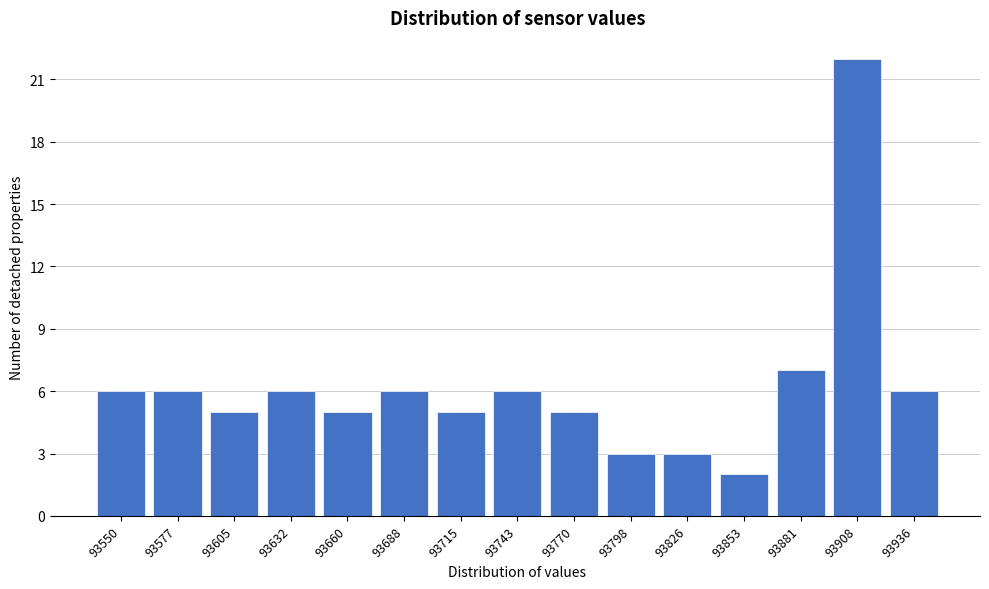

Reading left to right, extract all data points from this chart.

93550=6	93577=6	93605=5	93632=6	93660=5	93688=6	93715=5	93743=6	93770=5	93798=3	93826=3	93853=2	93881=7	93908=22	93936=6